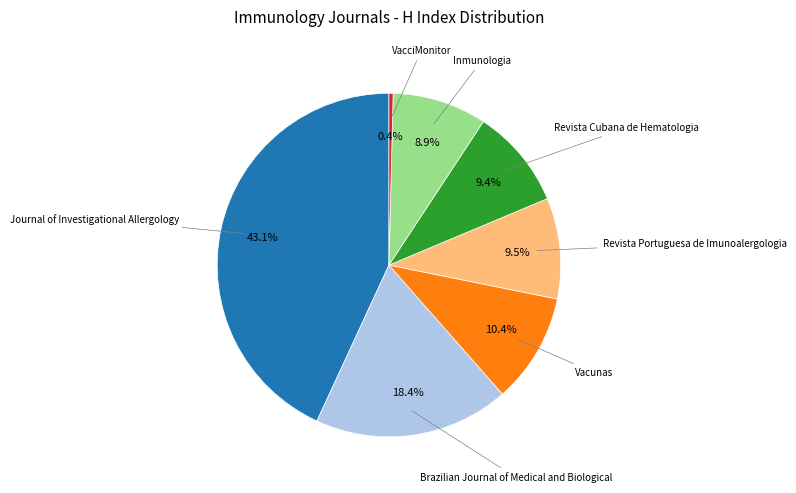

Is there a majority slice in this chart?

No